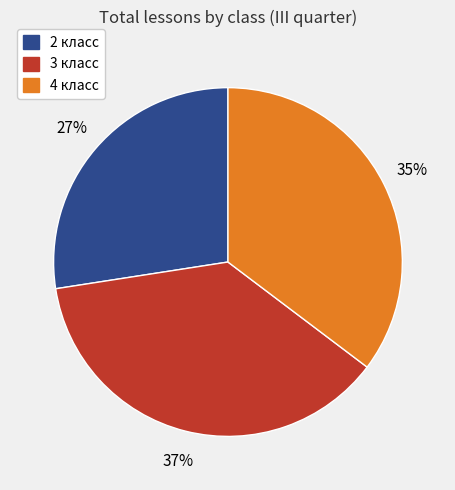

Do 4 класс and 2 класс together represent more than half of the pie?

Yes